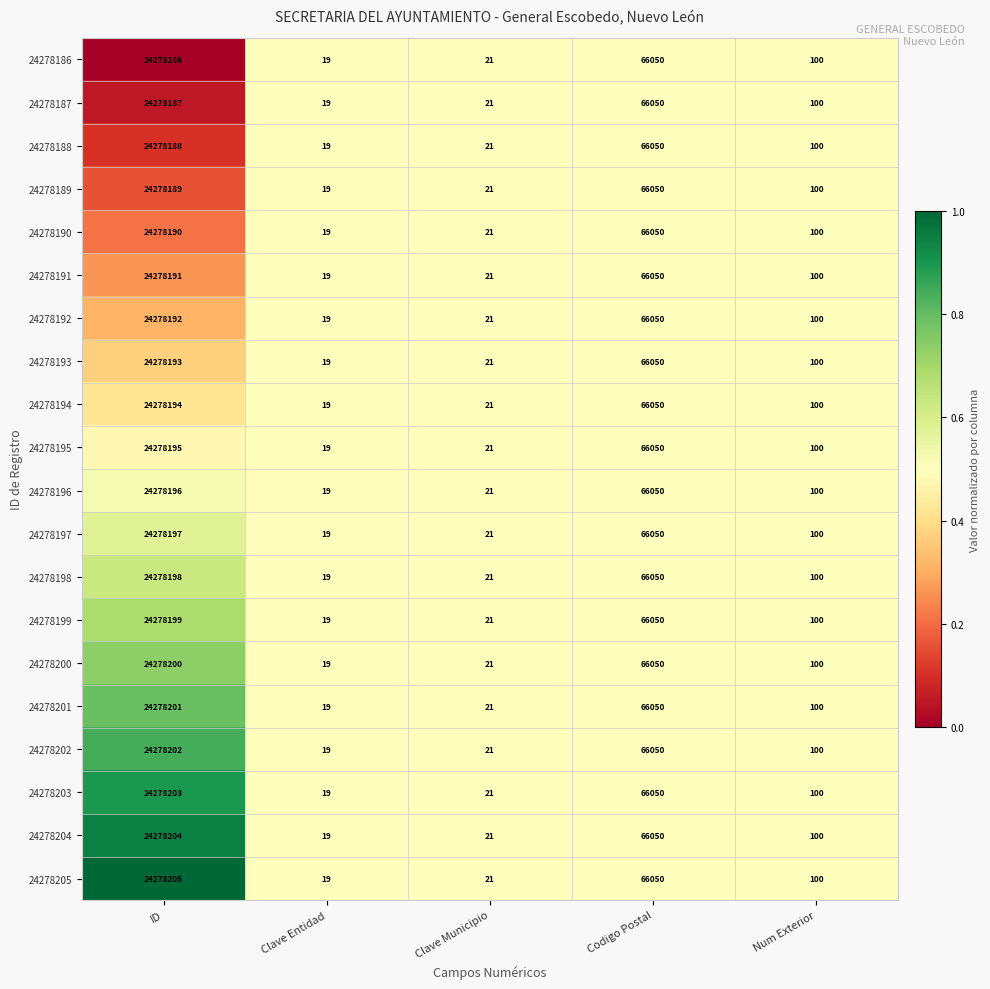

Rank the categories by 24278189 value from lowest to highest.

Clave Entidad, Clave Municipio, Num Exterior, Codigo Postal, ID